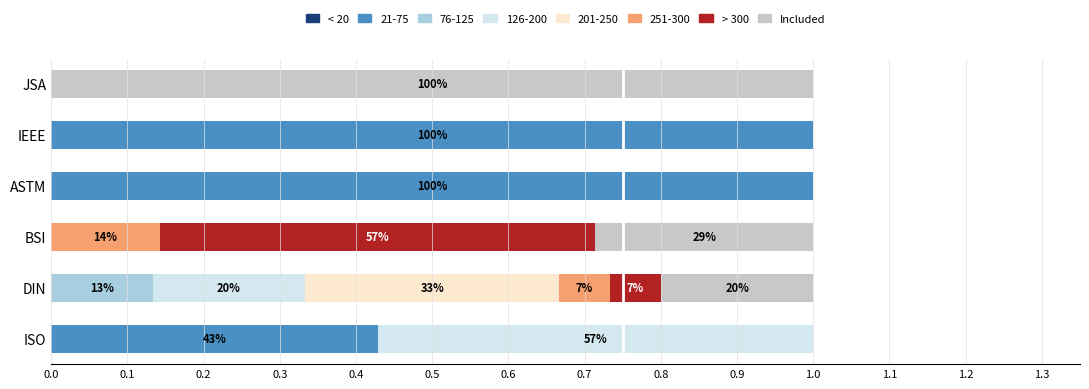

The 21-75 series shows 0.4 at DIN. True or false?

False